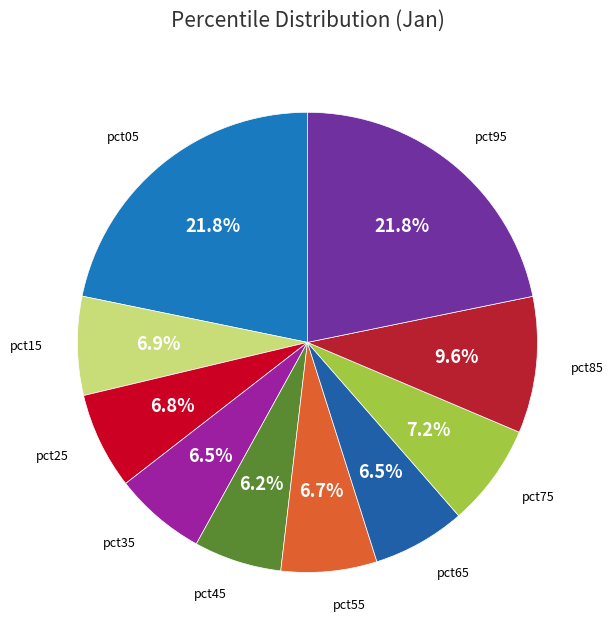

How many segments does this pie chart have?

10